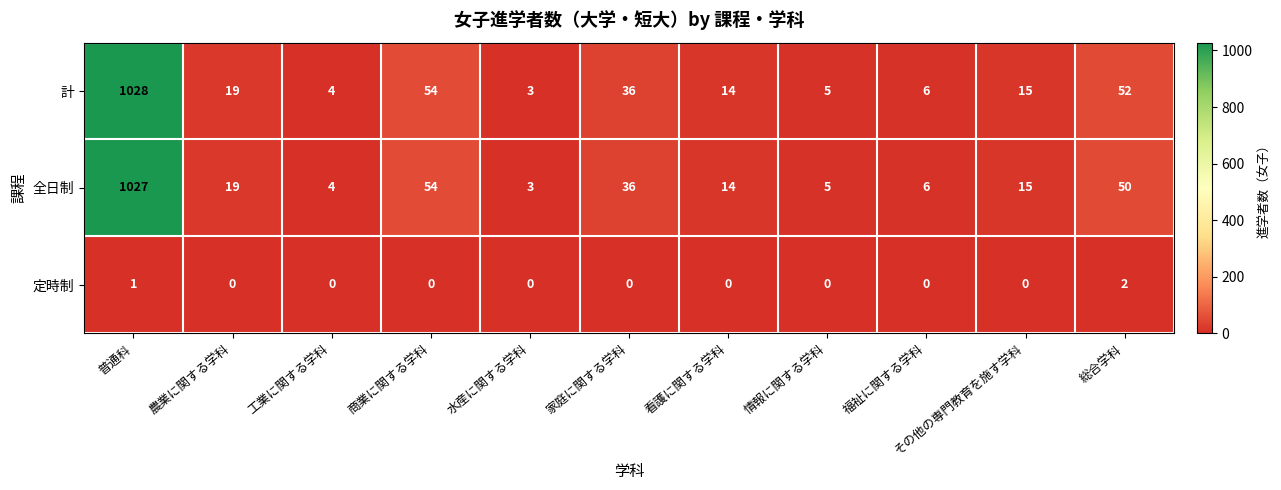

List the labels in order of 全日制 value, largest first.

普通科, 商業に関する学科, 総合学科, 家庭に関する学科, 農業に関する学科, その他の専門教育を施す学科, 看護に関する学科, 福祉に関する学科, 情報に関する学科, 工業に関する学科, 水産に関する学科